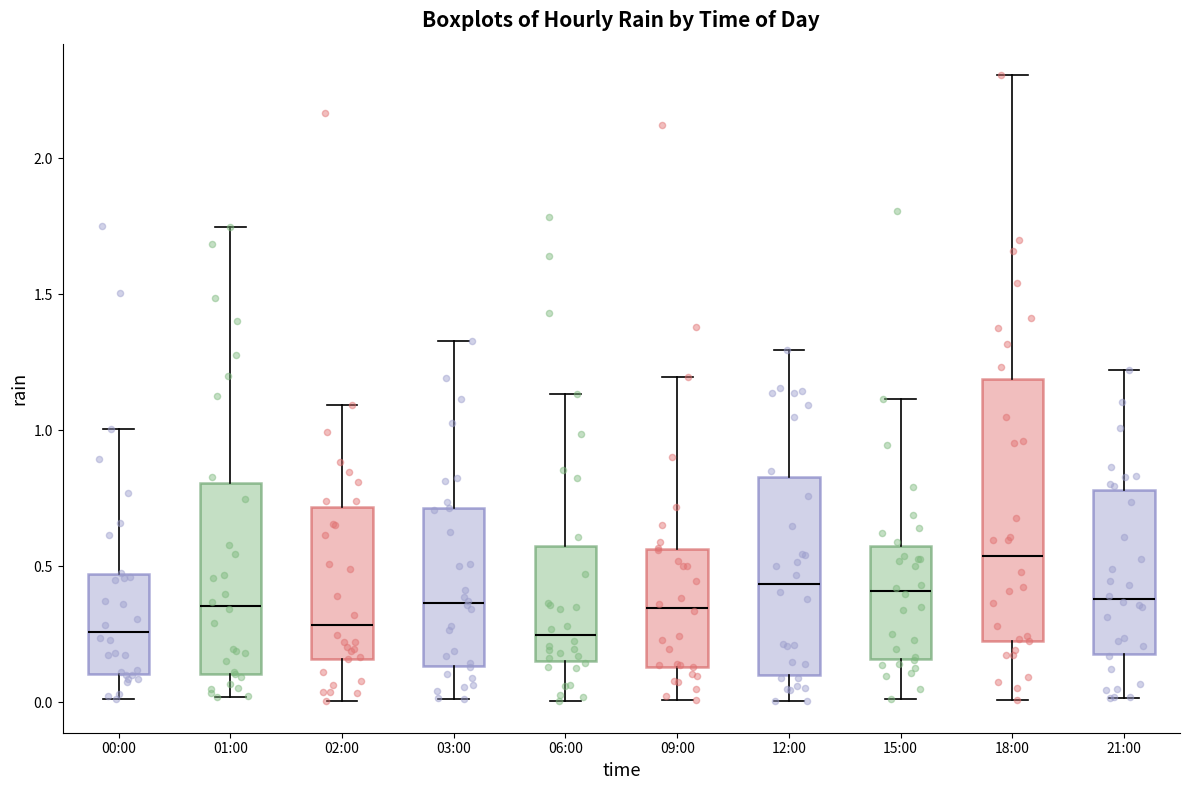

Which box's median line is the highest?

18:00